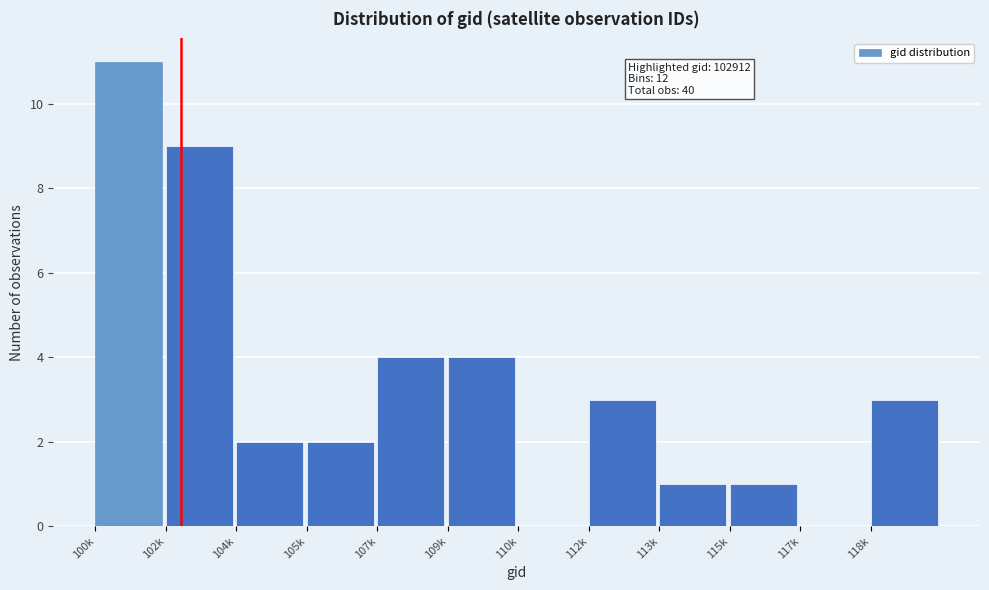

Reading left to right, what are all the values shown in this chart?

100k=11	102k=9	104k=2	105k=2	107k=4	109k=4	110k=0	112k=3	113k=1	115k=1	117k=0	118k=3